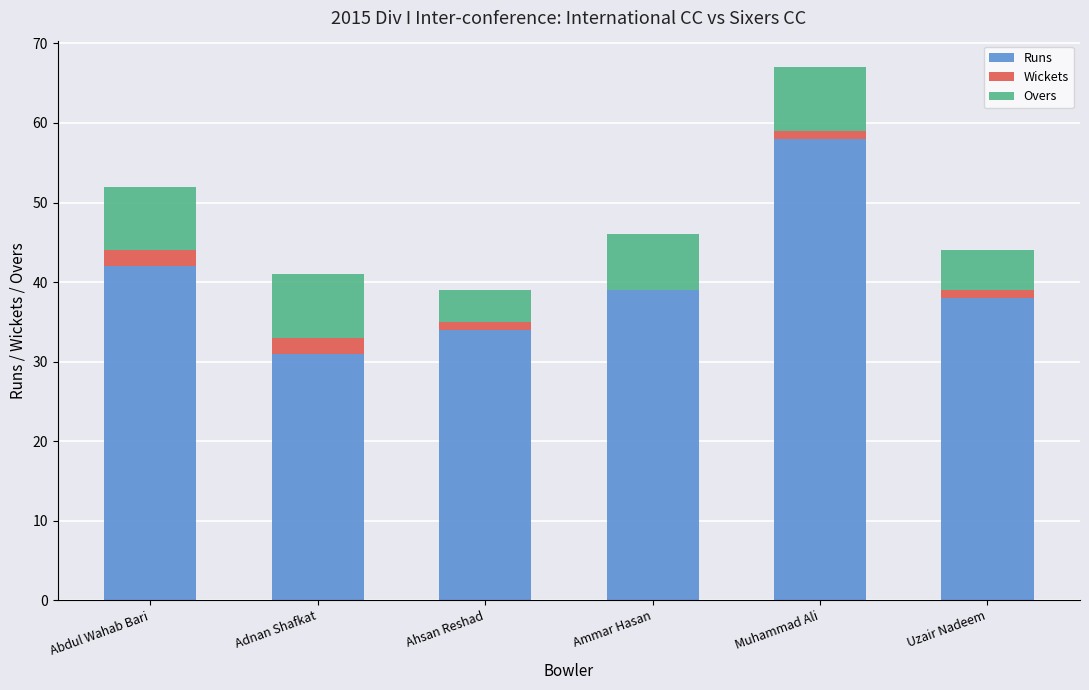

Reading left to right, transcribe the values for Runs.

Abdul Wahab Bari=42	Adnan Shafkat=31	Ahsan Reshad=34	Ammar Hasan=39	Muhammad Ali=58	Uzair Nadeem=38